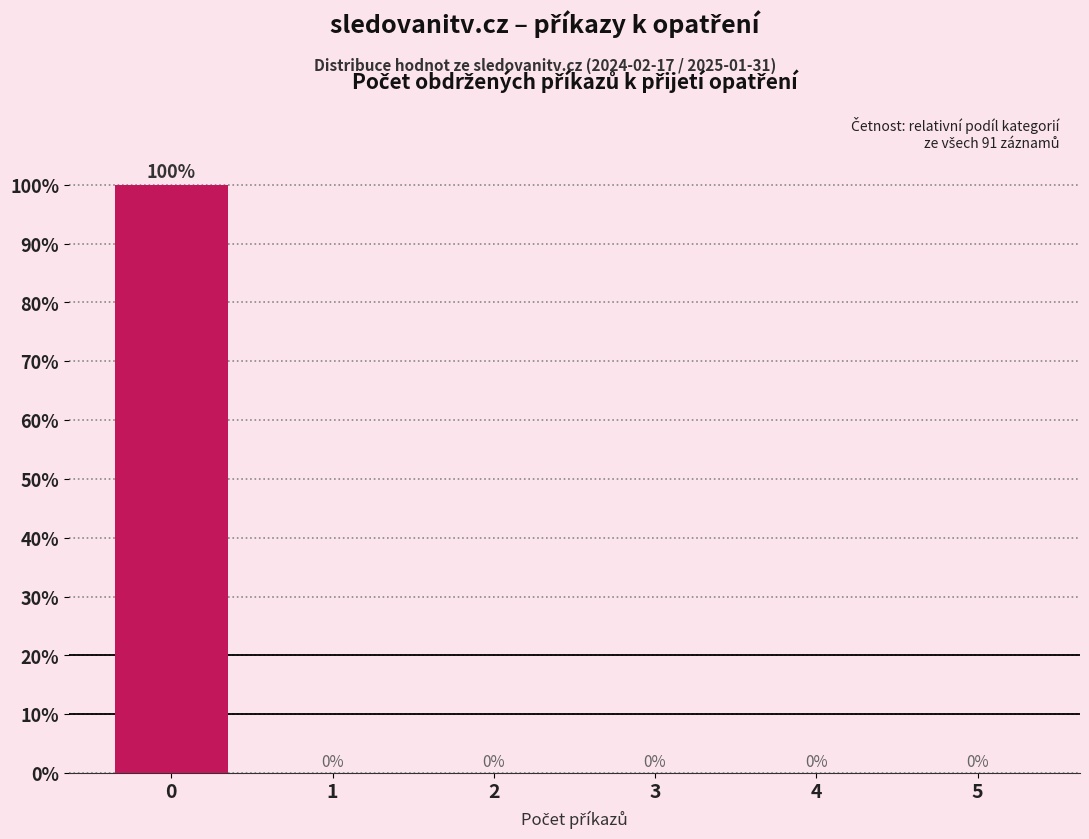

Reading left to right, transcribe all the data shown in this chart.

0=100	1=0	2=0	3=0	4=0	5=0